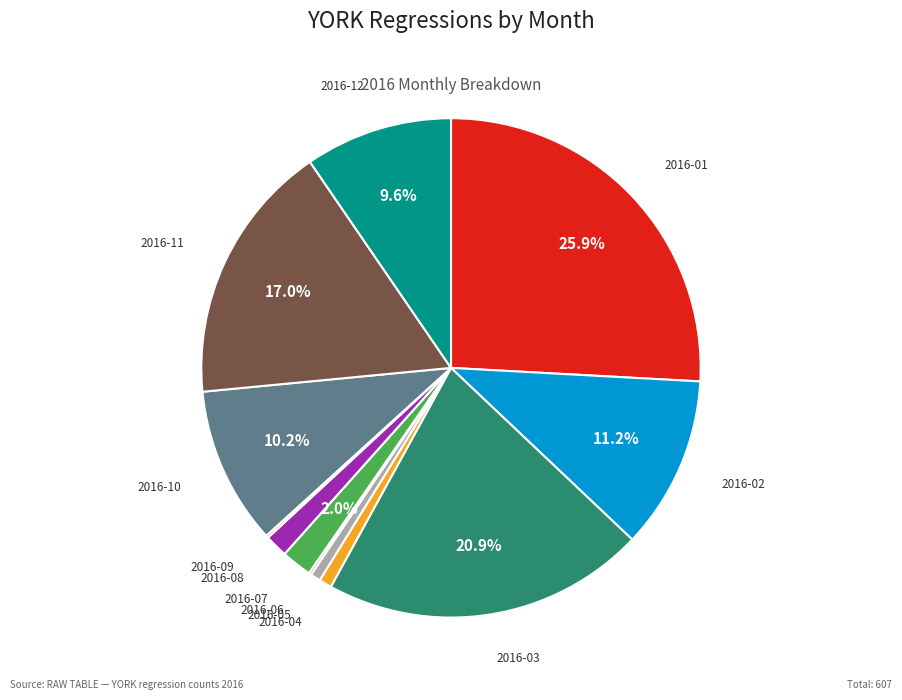

To the nearest percent, what portion does 2016-12 represent?

10%